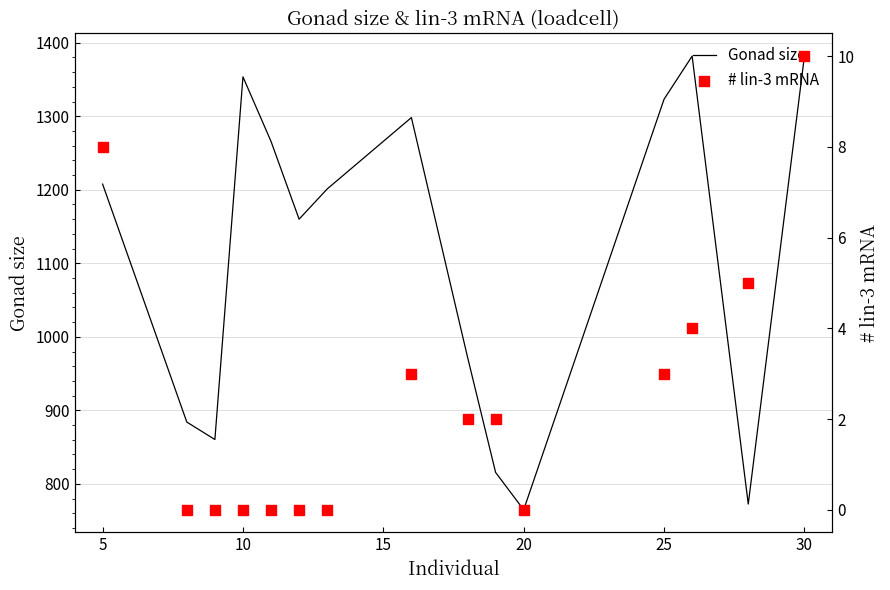

What is the lowest value of the Gonad size series?

764.7